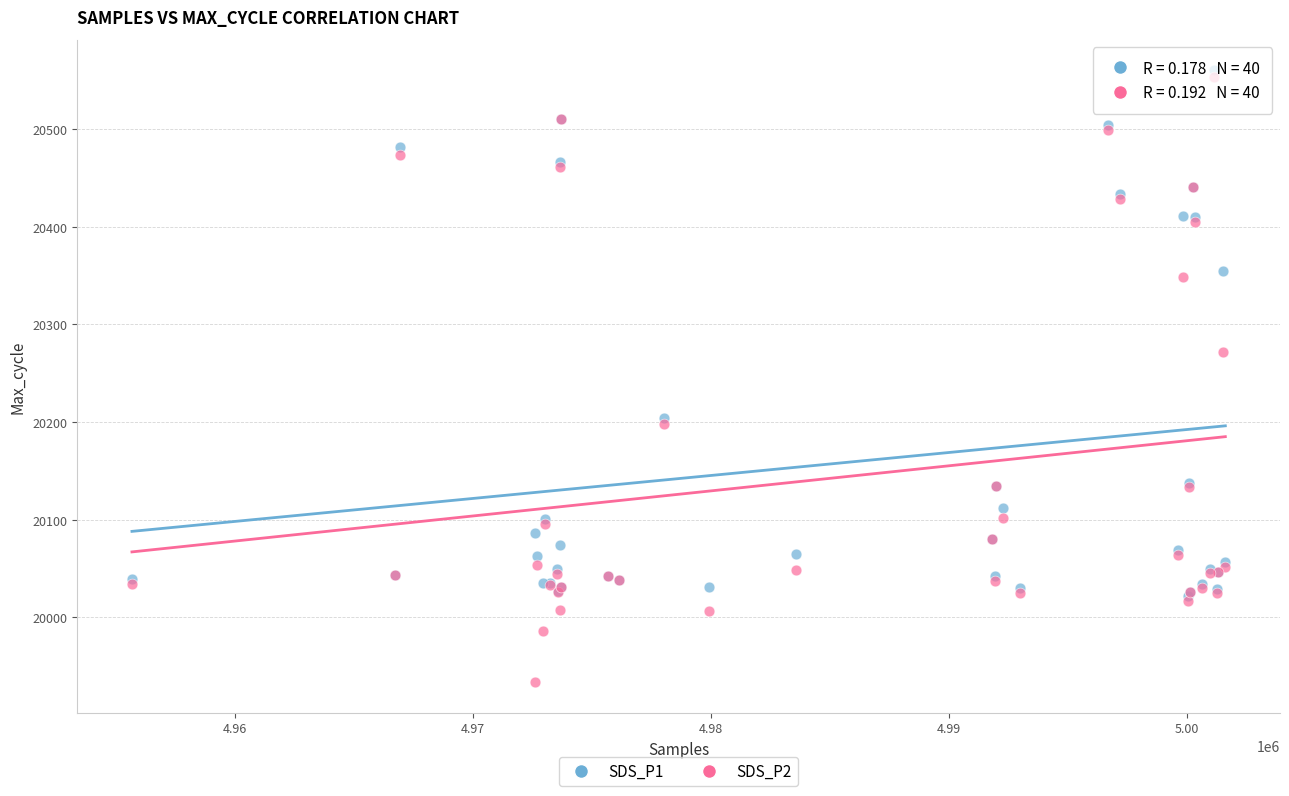

Across all series, what Y value is closest to 20246?

20271.5